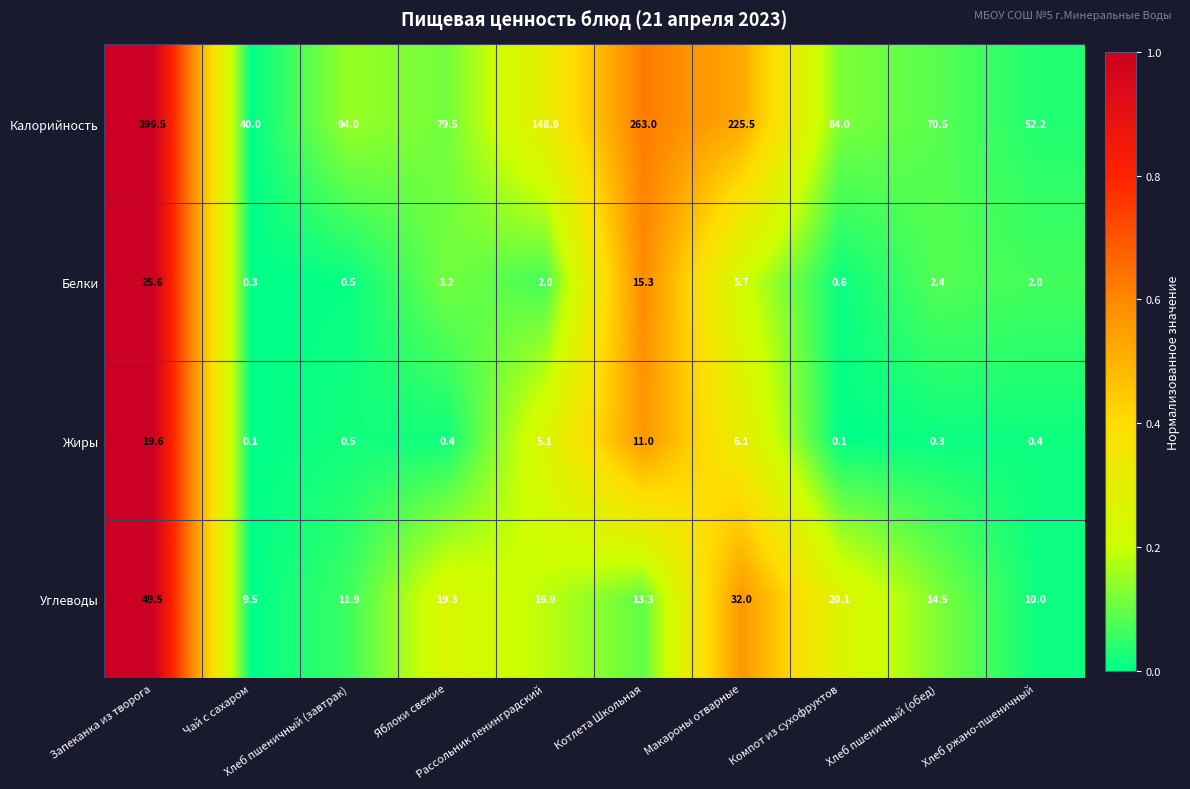

Rank the series by their maximum value, from highest to lowest.

Калорийность, Углеводы, Белки, Жиры